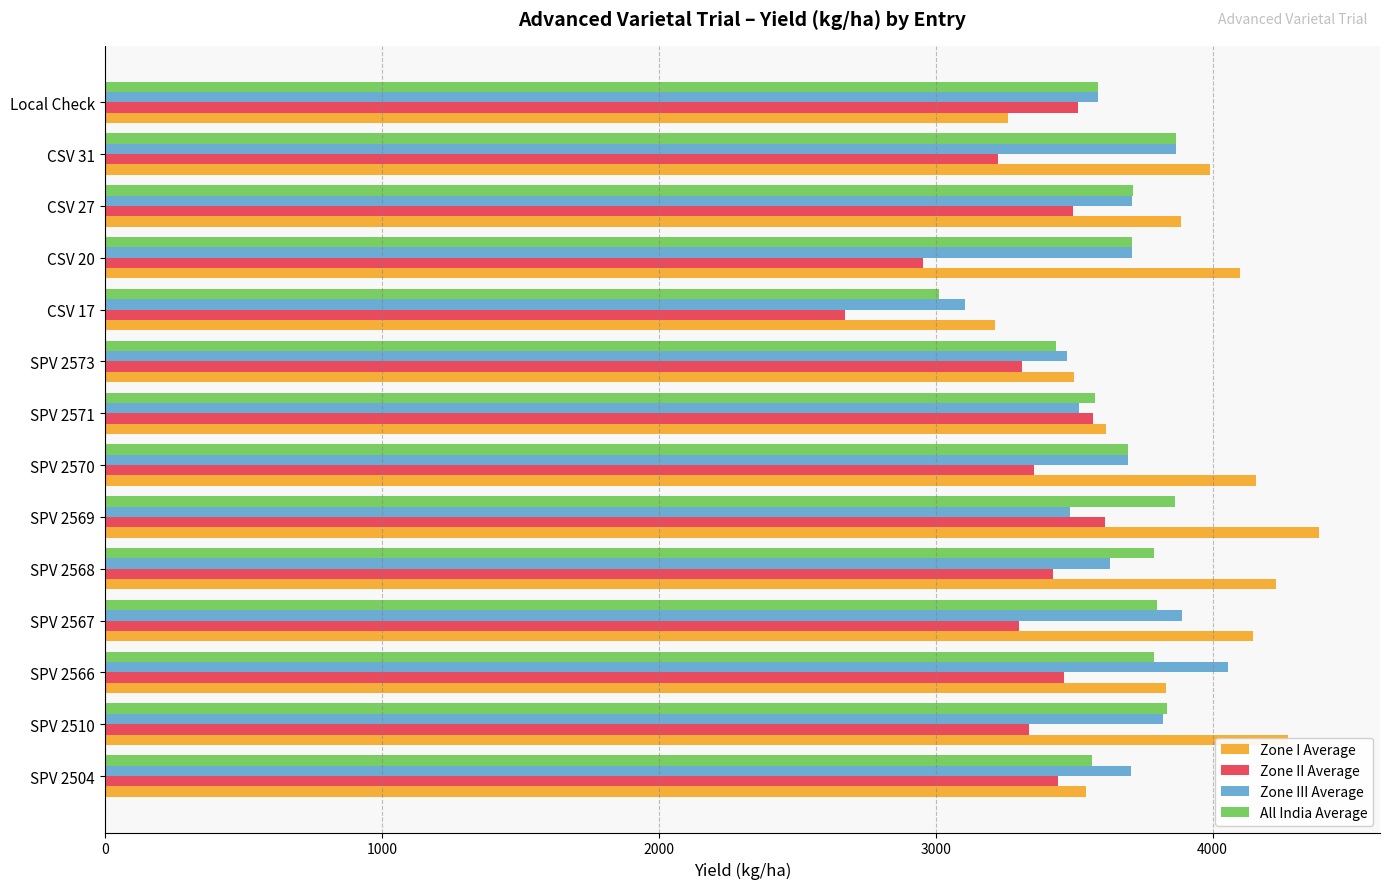

What is the maximum value for All India Average?

3865.9